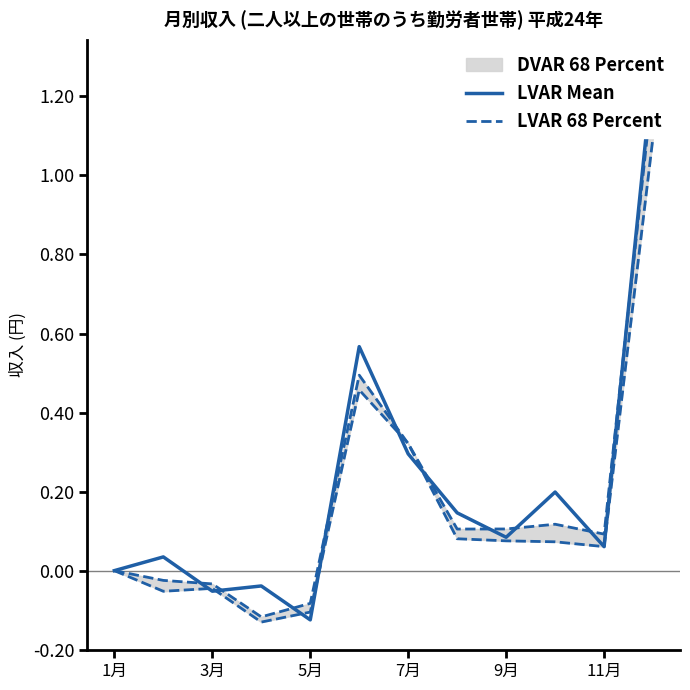

What is the sum of all LVAR 68 Percent values?

2.1